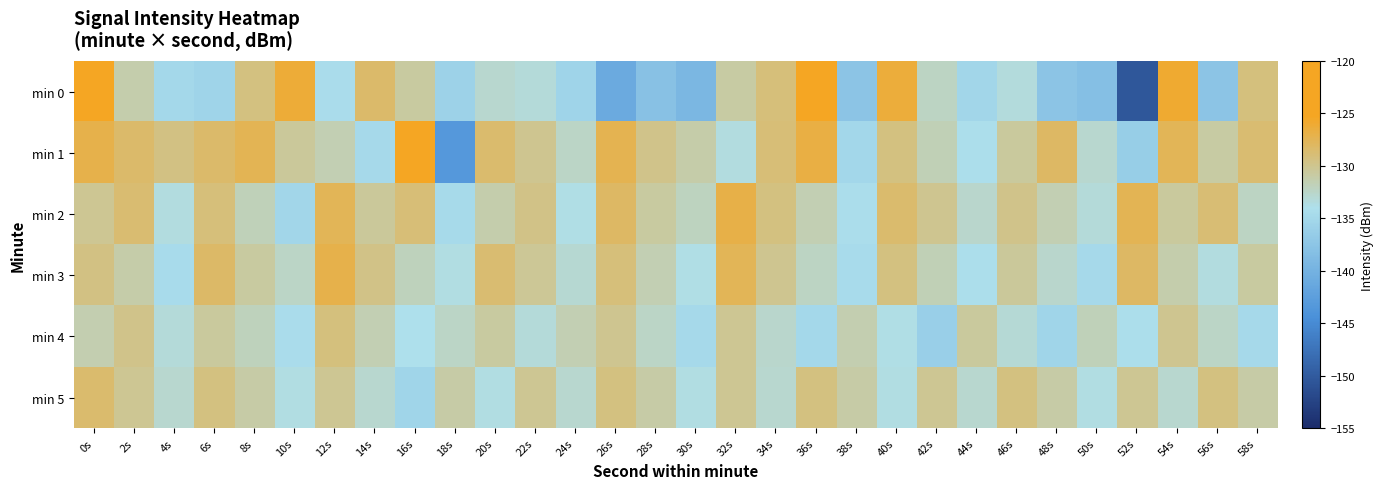

List the series in order of their peak value, highest first.

min 0, min 1, min 2, min 3, min 5, min 4